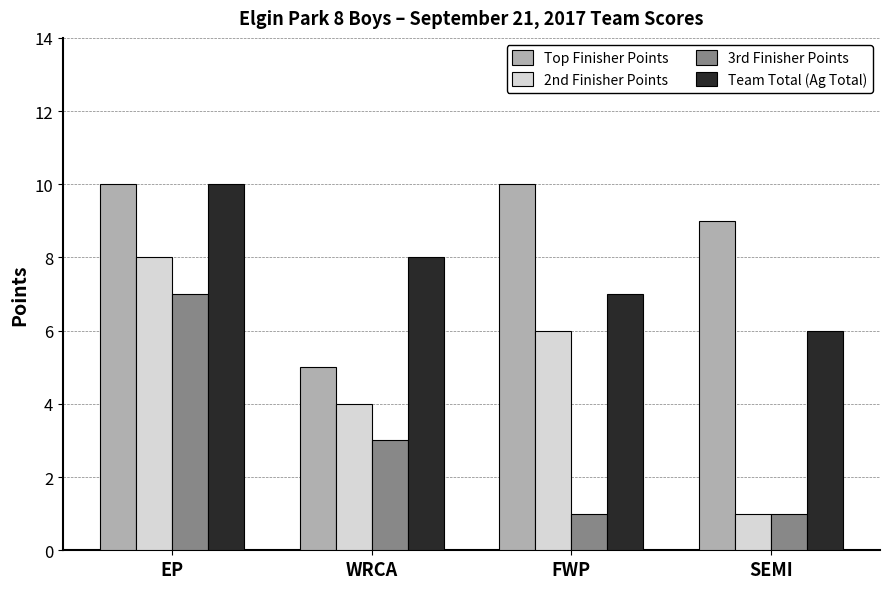

Which series changed the most between WRCA and SEMI?

Top Finisher Points